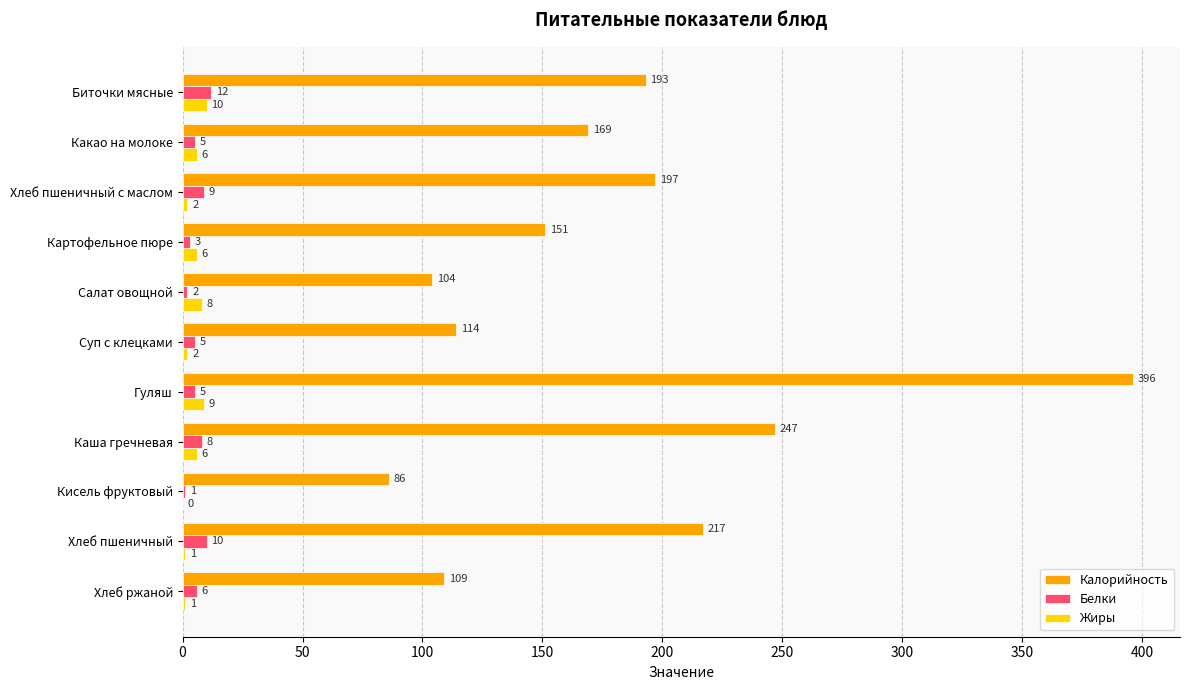

Between Гуляш and Кисель фруктовый, which series saw the biggest shift?

Калорийность